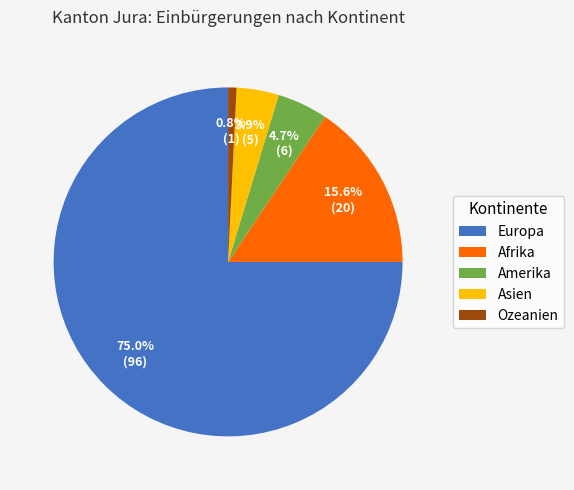

How many slices are in this pie chart?

5